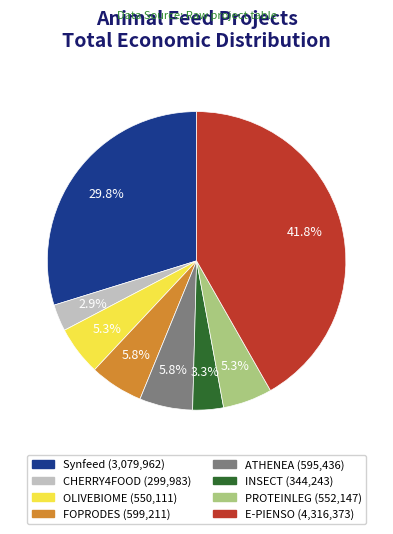

How much of the chart is everything except E-PIENSO?

58.2%